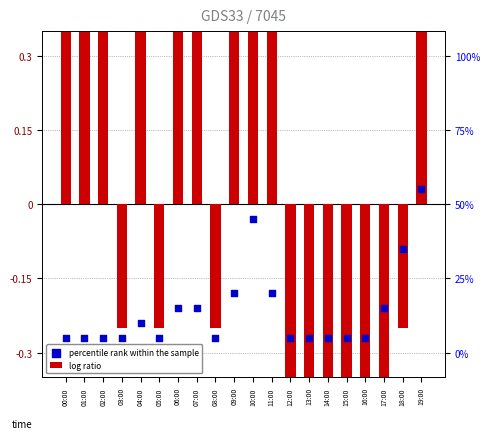

What are all the series names shown in the legend?

log ratio, percentile rank within the sample